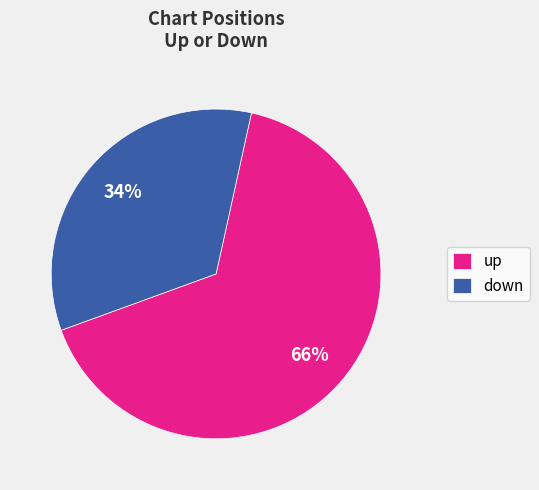

Which category has the smallest portion of the pie?

down